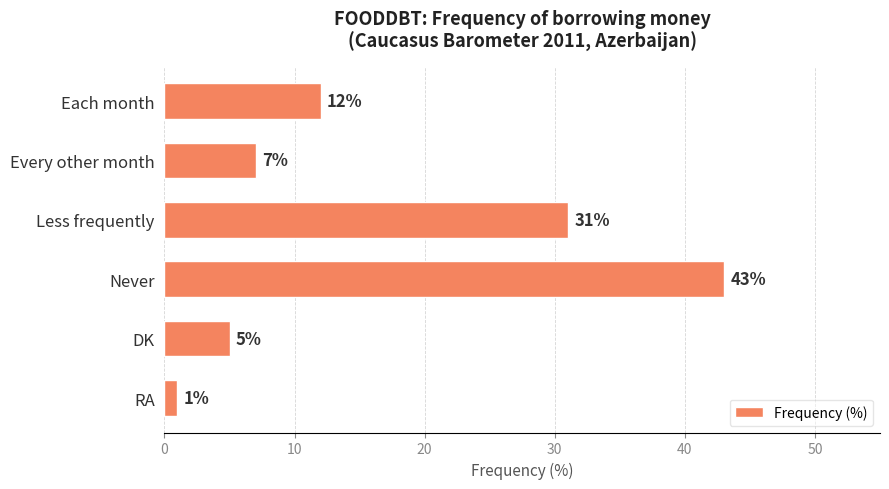

What is the sum of the values at Every other month and DK?

12